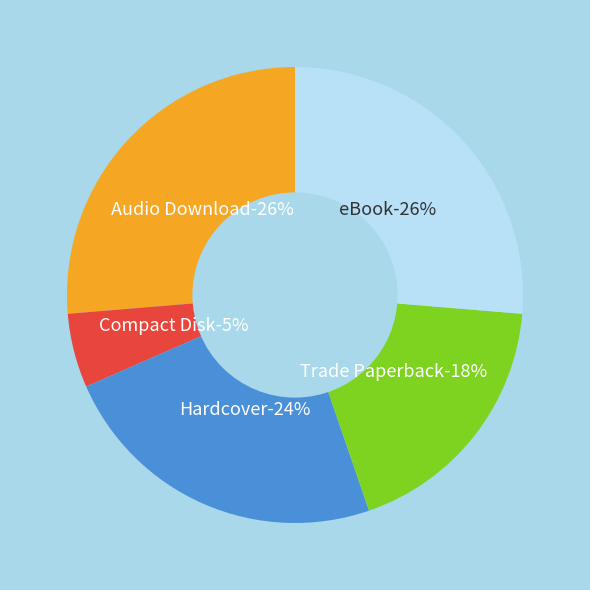

Is Hardcover the majority of the pie?

No